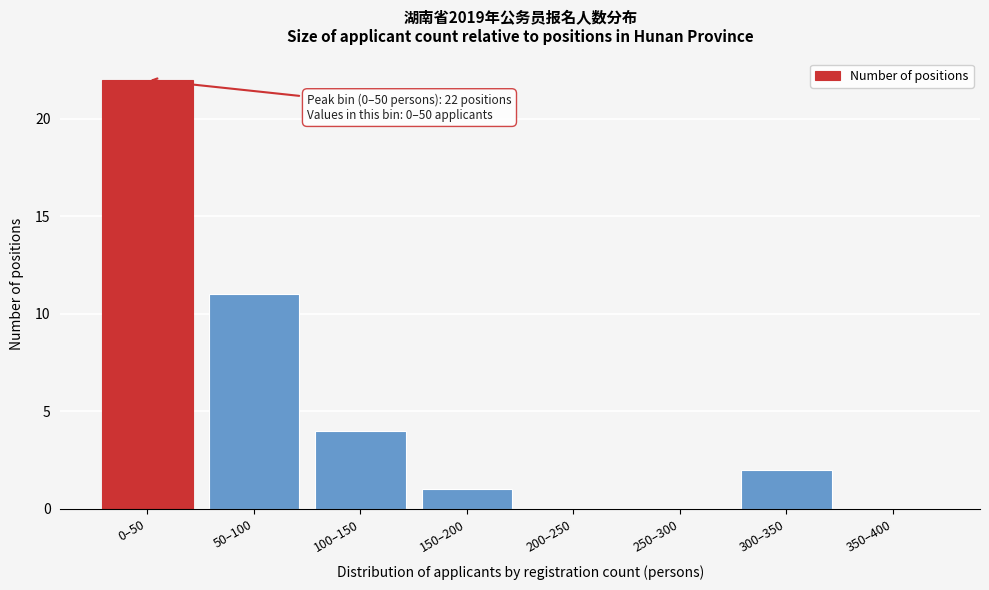

Reading left to right, list all the values displayed in this chart.

0–50=22	50–100=11	100–150=4	150–200=1	200–250=0	250–300=0	300–350=2	350–400=0